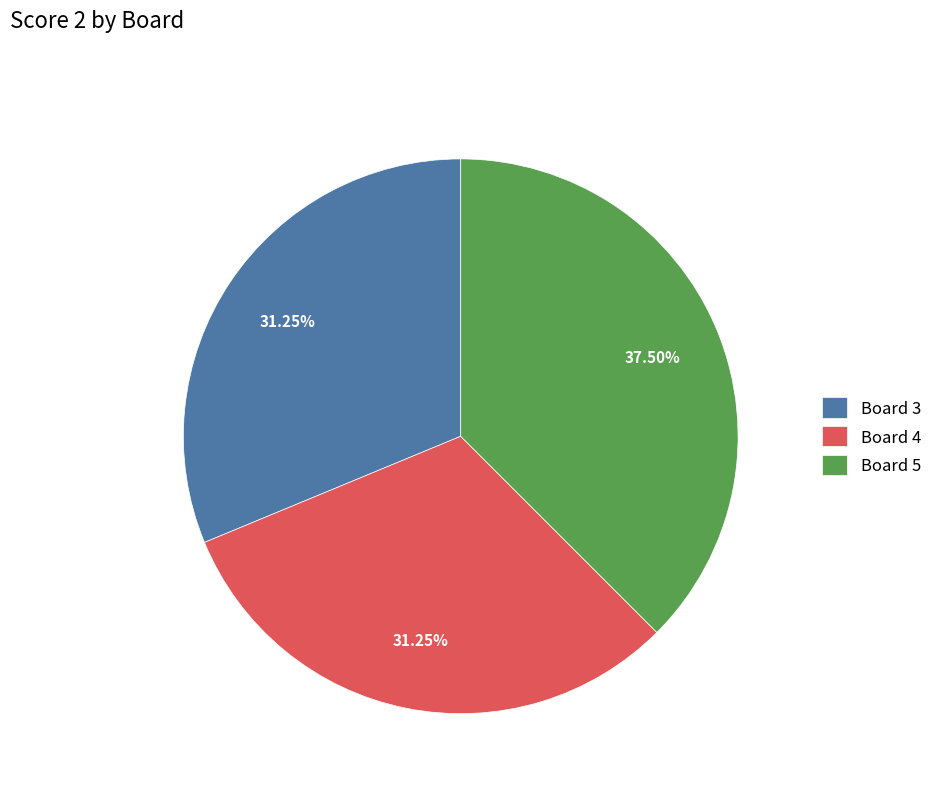

Combined, do Board 5 and Board 4 account for over 50%?

Yes